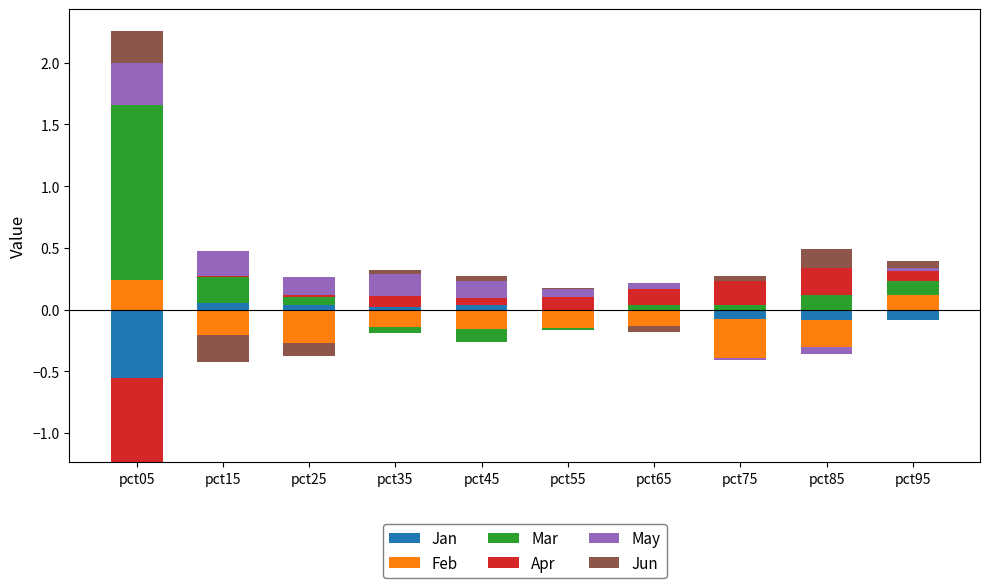

Which series has the largest total across all categories?

Mar